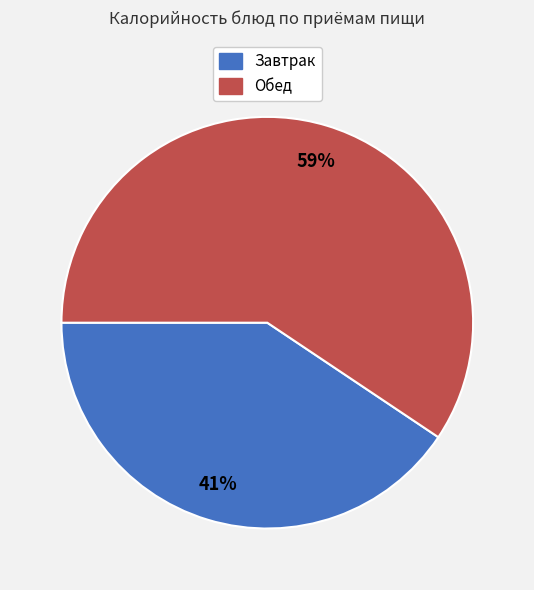

Is the sum of Завтрак and Обед greater than half?

Yes